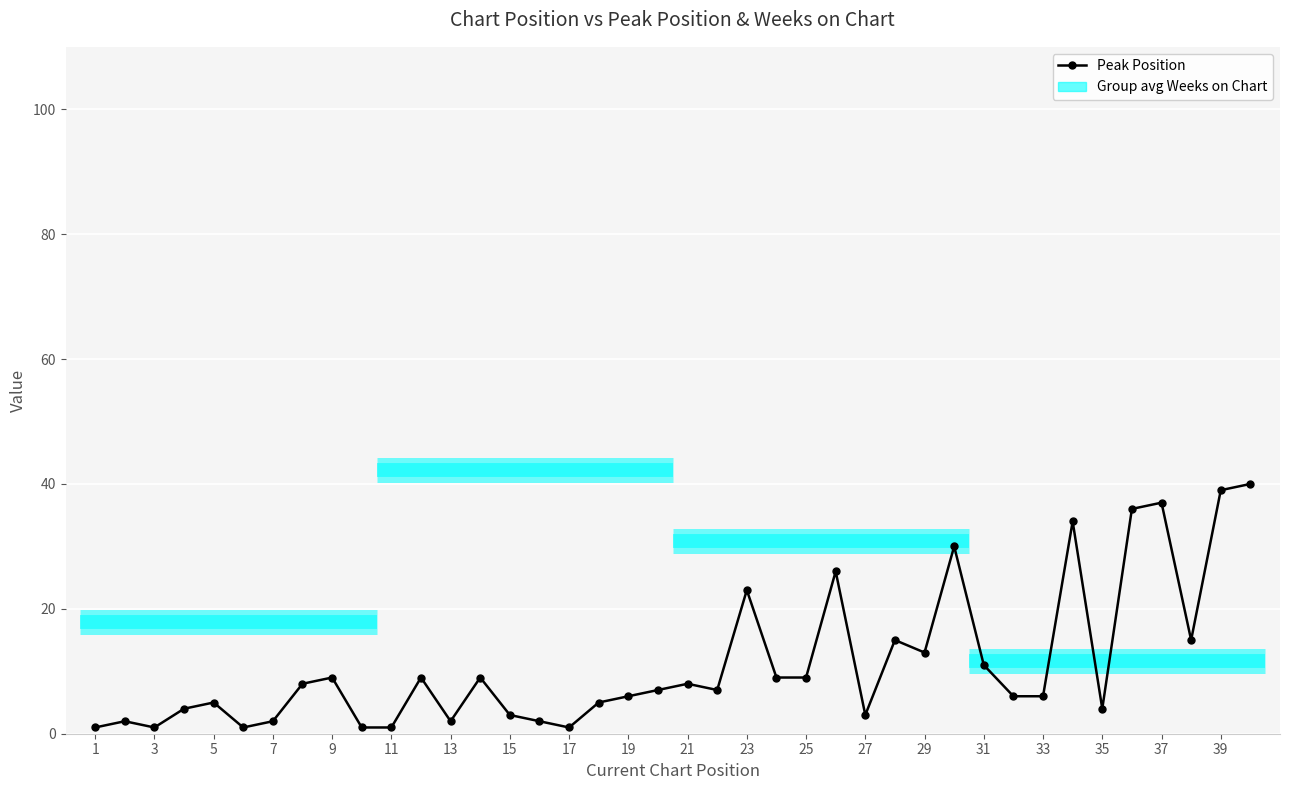

Is it true that Weeks on Chart equals 3 at 11?

False